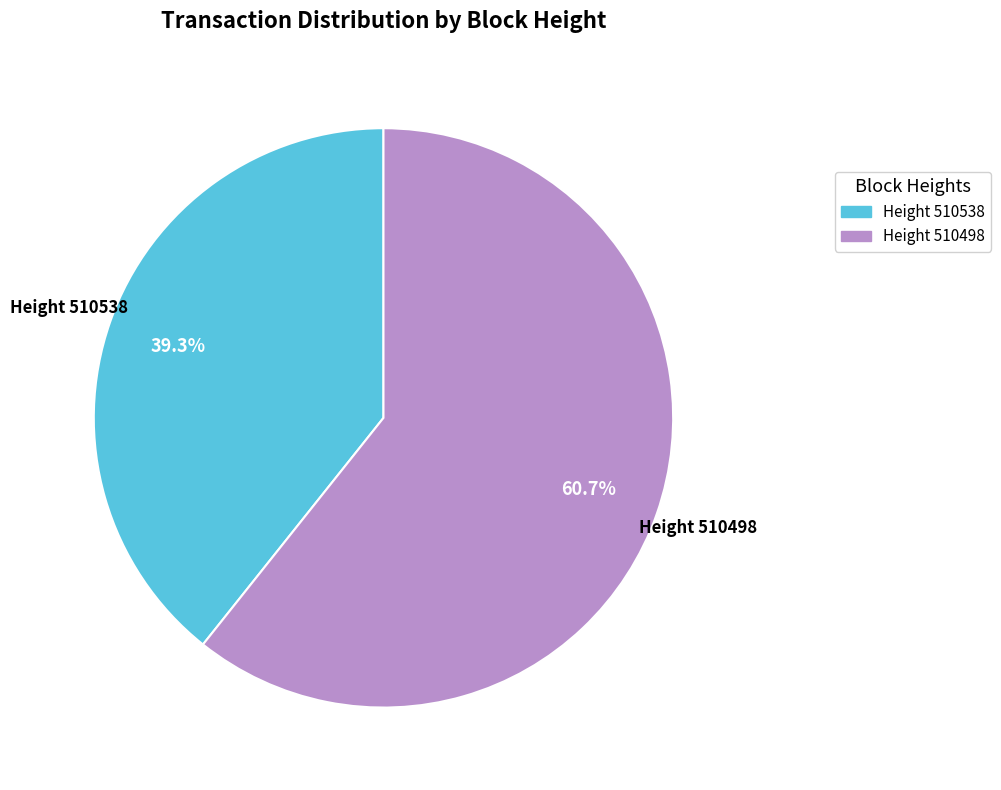

To the nearest percent, what is the difference between the largest and smallest slice percentages?

21%